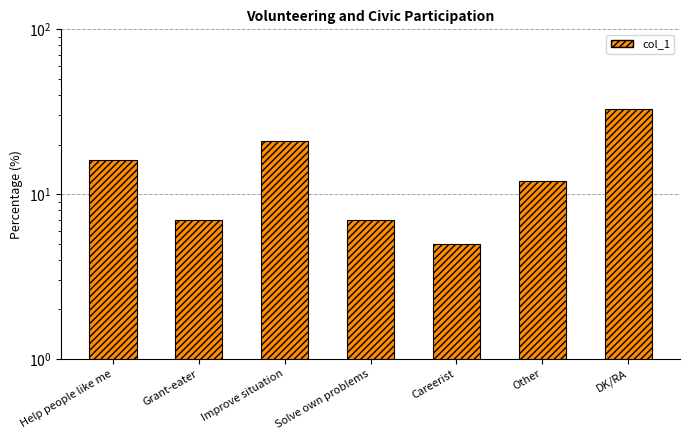

What is the sum of all values?

101